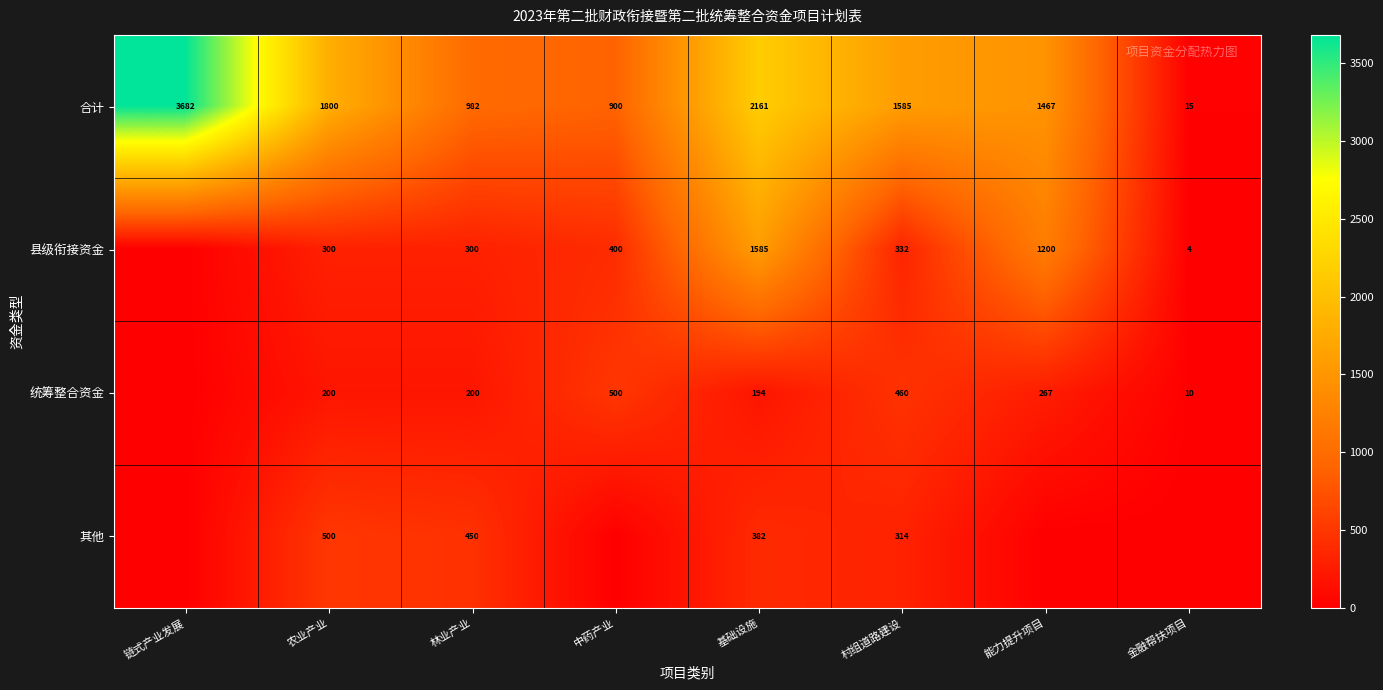

What is the total value across all series at 基础设施?

4322